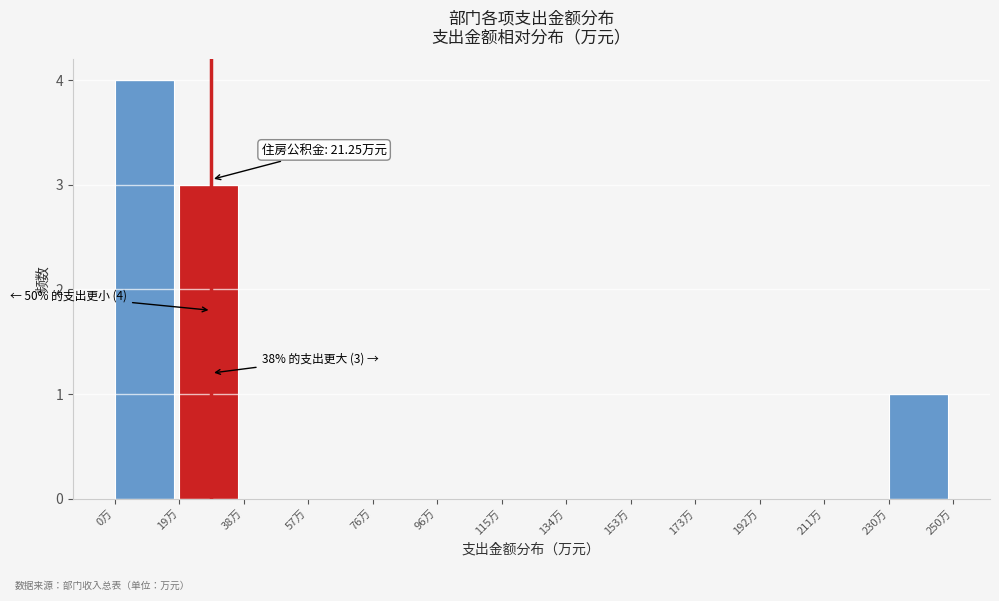

Over which range of the x-axis is the bar tallest?

0 to 20